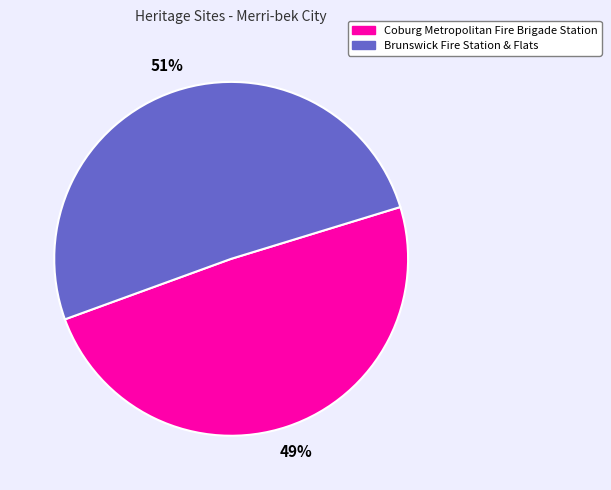

How many segments does this pie chart have?

2